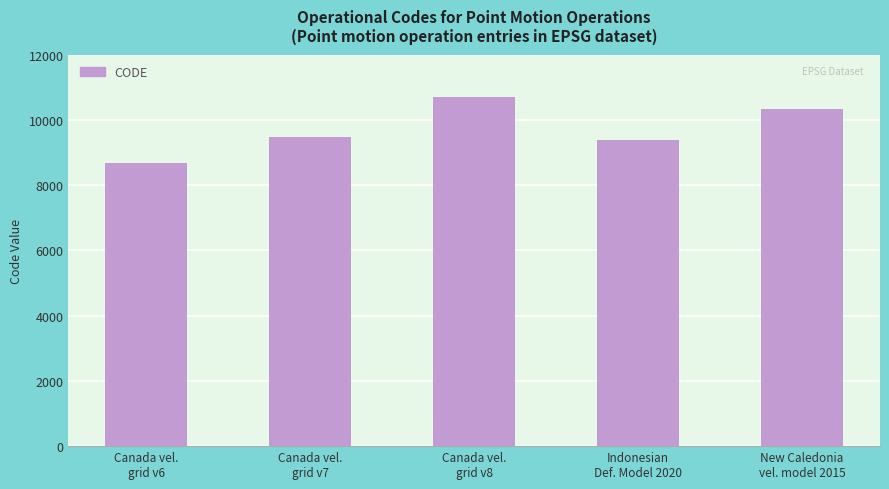

Rank the categories by value from lowest to highest.

Canada vel.
grid v6, Indonesian
Def. Model 2020, Canada vel.
grid v7, New Caledonia
vel. model 2015, Canada vel.
grid v8